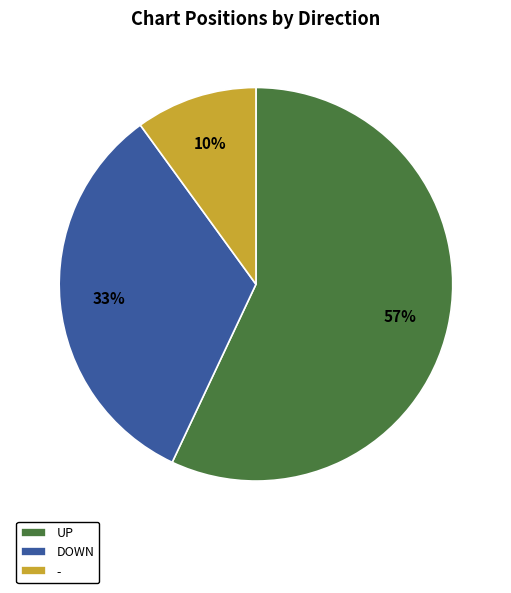

Approximately how many times larger is the value at - compared to DOWN?

0.3